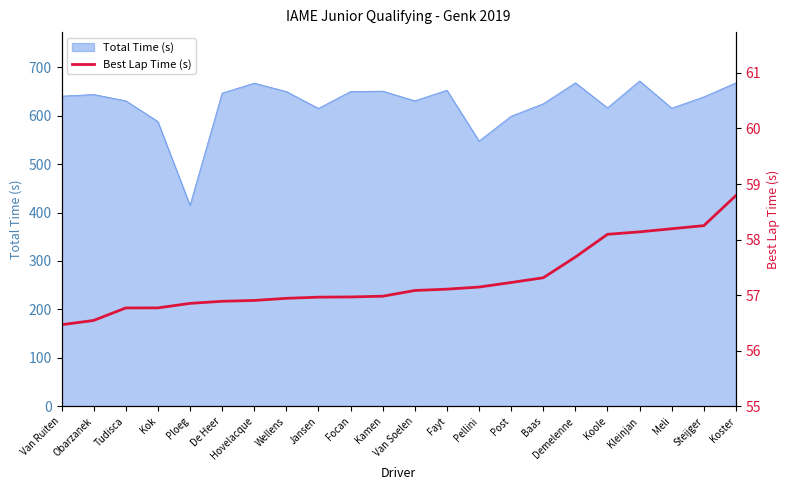

What is the average value?

57.3